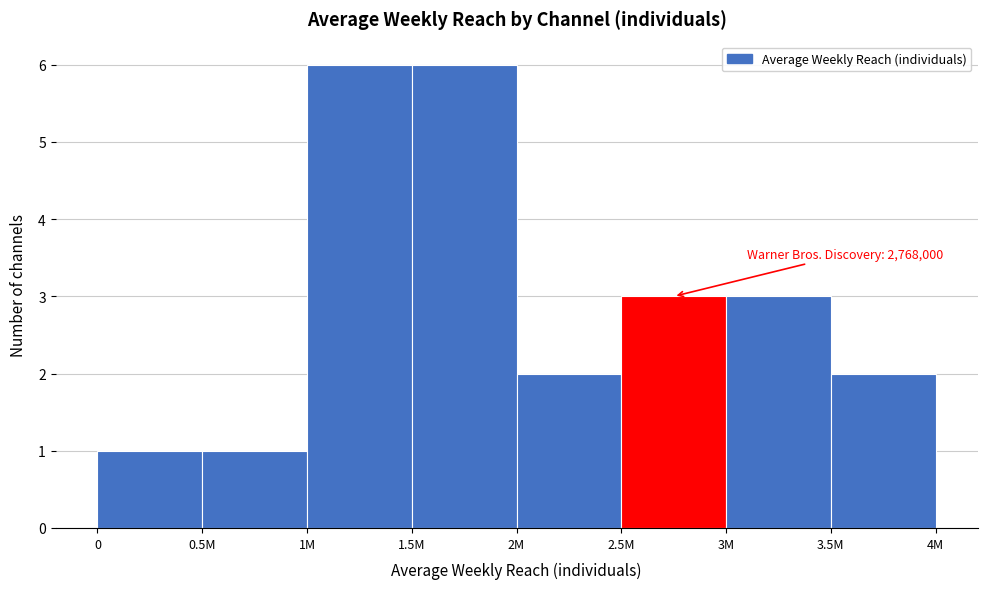

Reading left to right, transcribe all the data shown in this chart.

0=1	0.5M=1	1M=6	1.5M=6	2M=2	2.5M=3	3M=3	3.5M=2